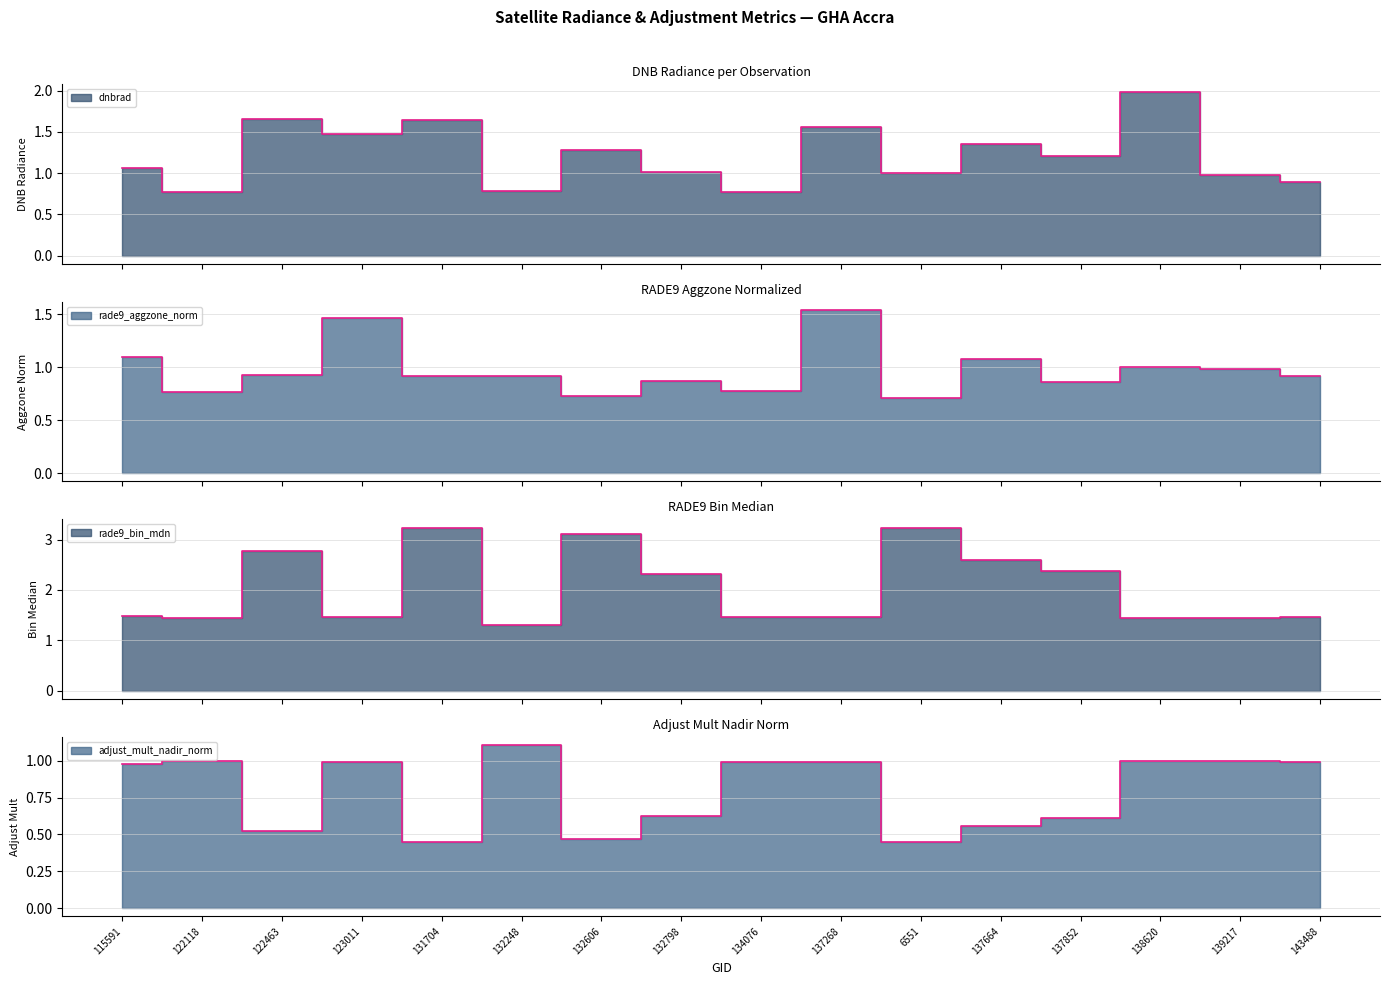

The rade9_aggzone_norm series shows 0.5 at 134076. True or false?

False